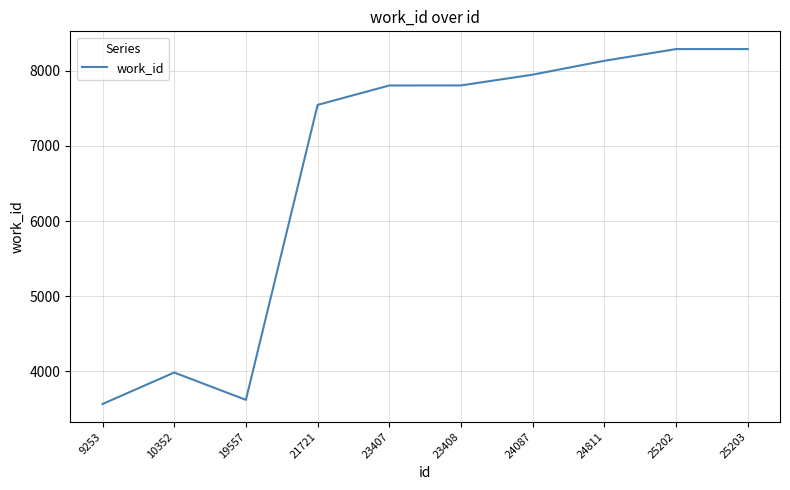

What is the smallest value displayed?

3568